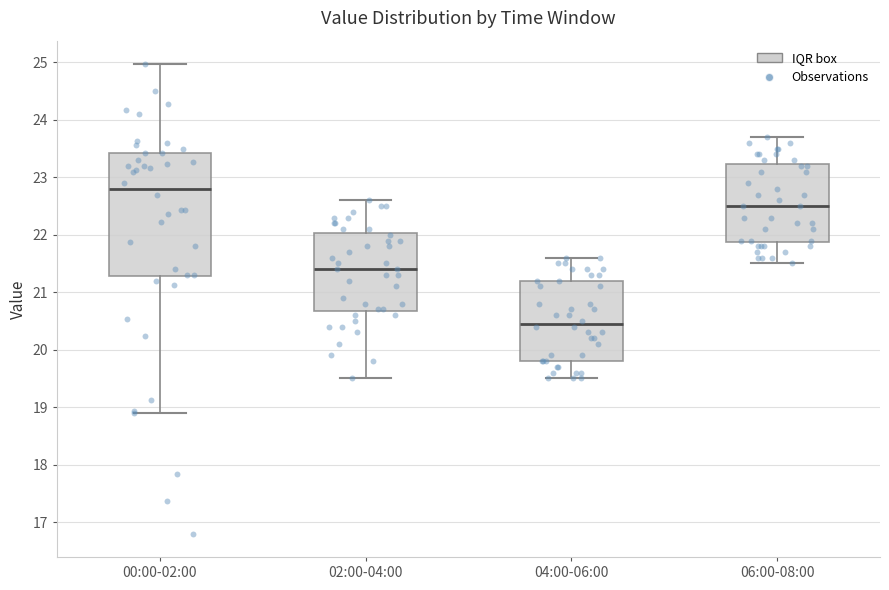

Reading left to right, transcribe this box plot: for each box, give where its median line is, the range the box spans, and where its two whiskers end, as read against the y-axis. The values are not printed on the chart, so give them approximately, as read against the axis.

00:00-02:00: median 22.8, box 21.3 to 23.4, whiskers 18.9 to 25.0
02:00-04:00: median 21.4, box 20.7 to 22.0, whiskers 19.5 to 22.6
04:00-06:00: median 20.5, box 19.8 to 21.2, whiskers 19.5 to 21.6
06:00-08:00: median 22.5, box 21.9 to 23.2, whiskers 21.5 to 23.7